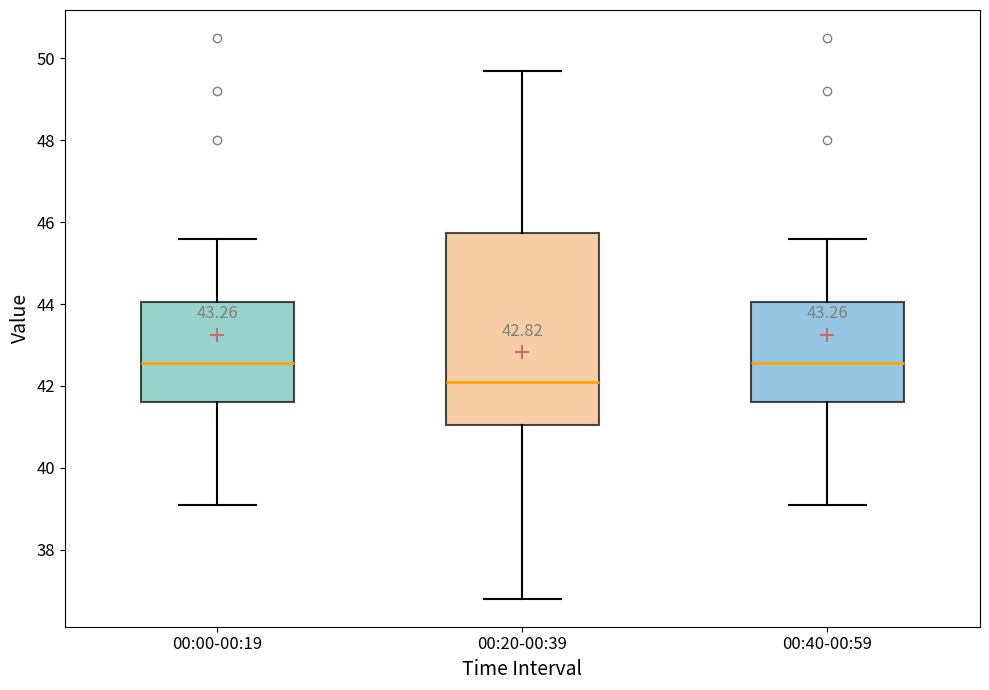

Which box's median line is the lowest?

00:20-00:39